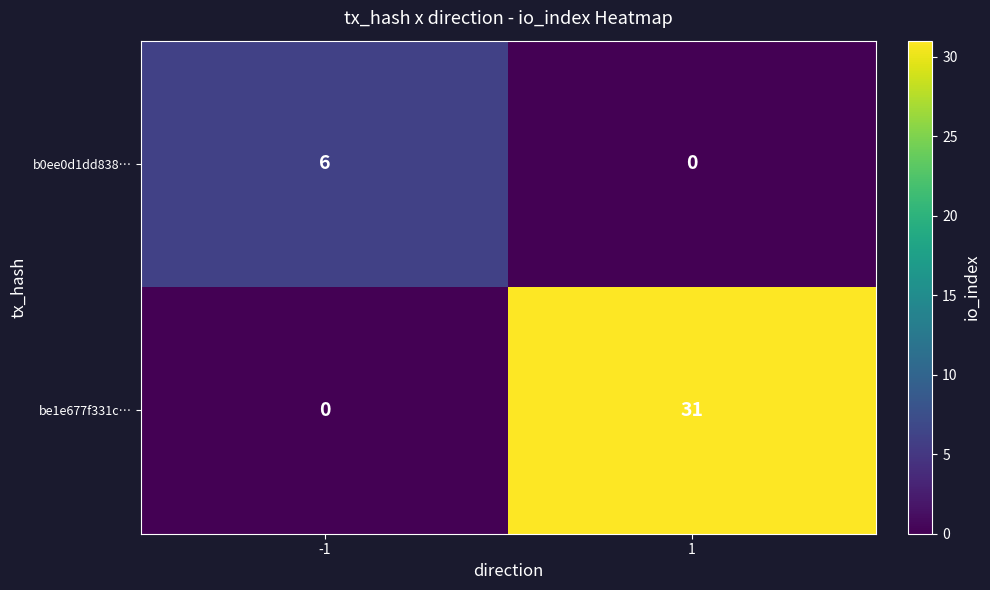

What is the difference between the b0ee0d1dd838… values at -1 and 1?

6